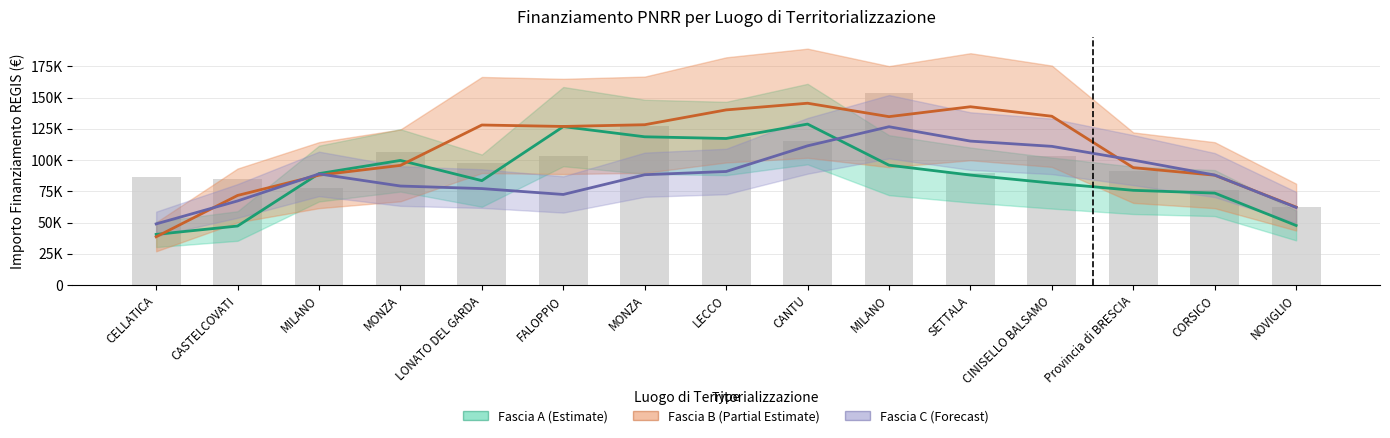

Is the value of Fascia B (Partial Estimate) at MILANO greater than the value of Fascia A (Estimate) at CASTELCOVATI?

Yes